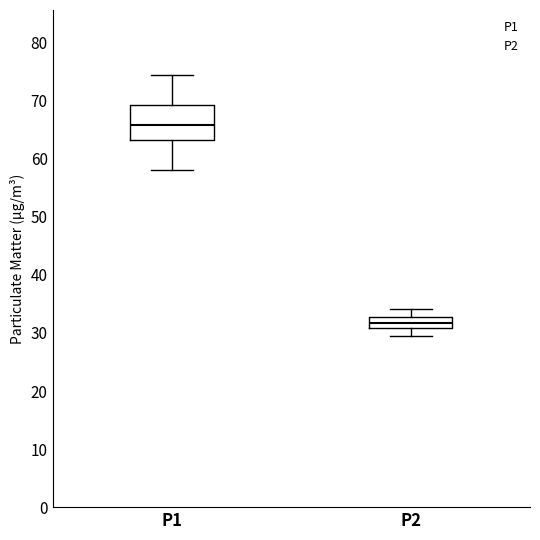

Reading left to right, transcribe this box plot: for each box, give where its median line is, the range the box spans, and where its two whiskers end, as read against the y-axis. The values are not printed on the chart, so give them approximately, as read against the axis.

P1: median 66, box 63 to 69, whiskers 58 to 74
P2: median 32, box 31 to 33, whiskers 30 to 34